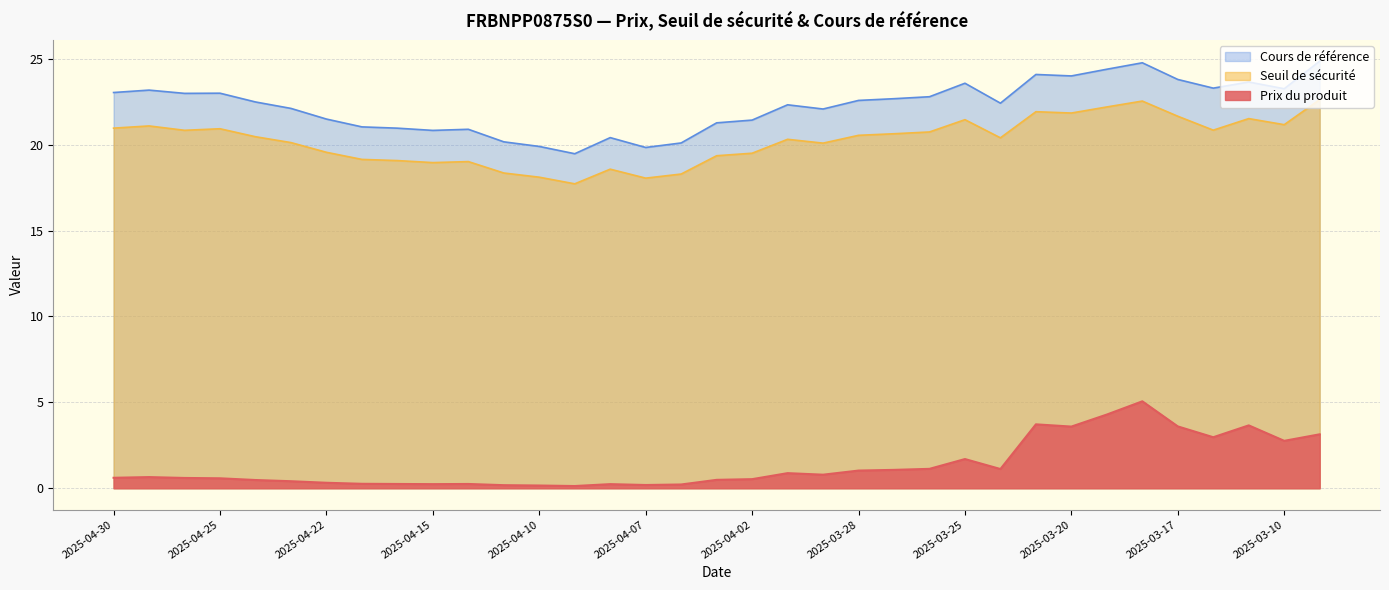

What position from the left is 2025-04-04?

17